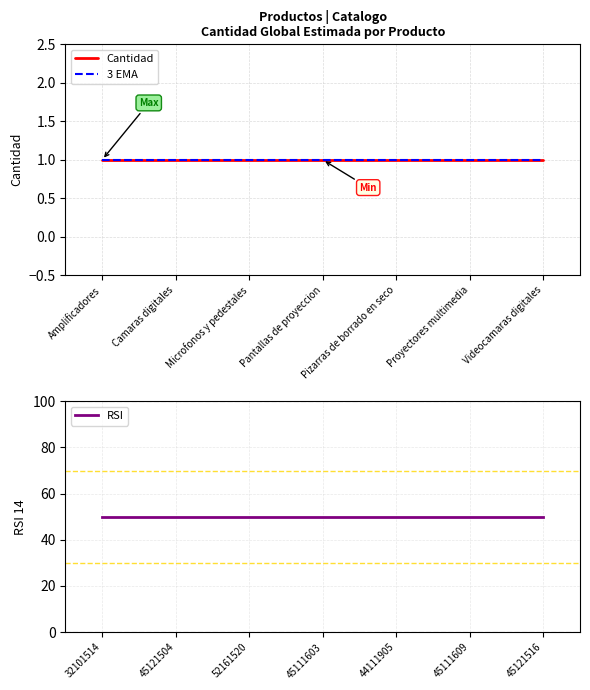

What is the value of the RSI point at the 3rd from the left?

50